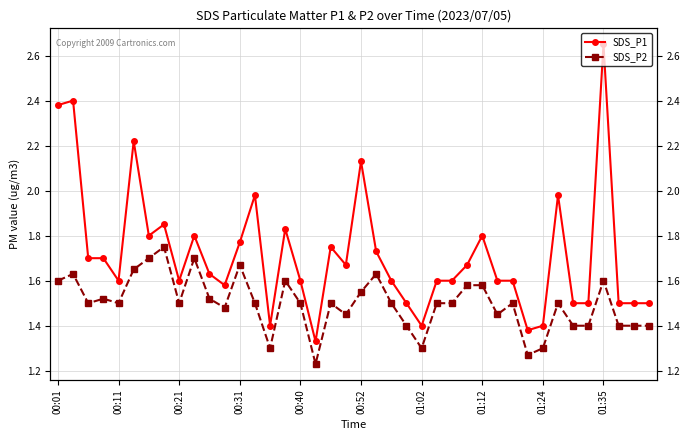

True or false: SDS_P1 has more than 0 points higher than both neighbors.

True